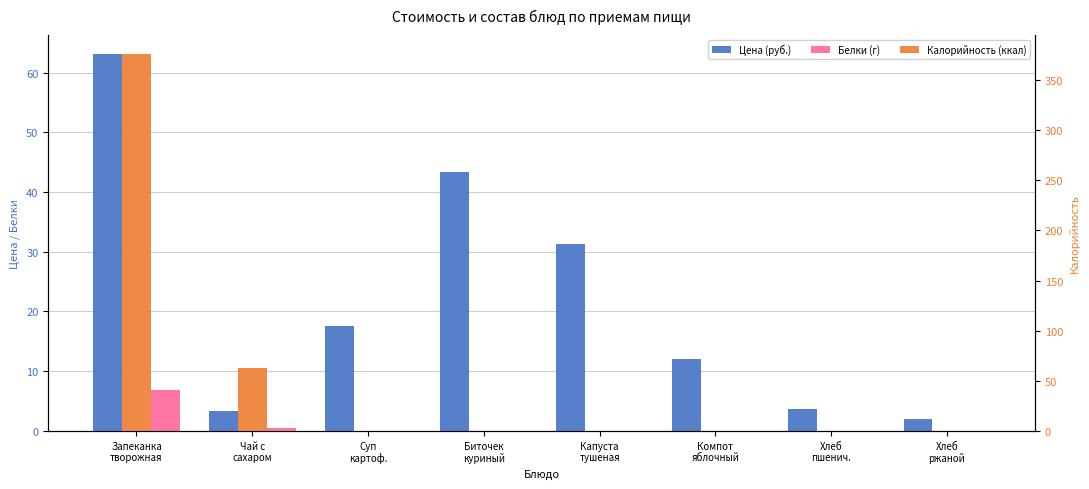

At which label is Цена (руб.) closest to 32?

Капуста
тушеная